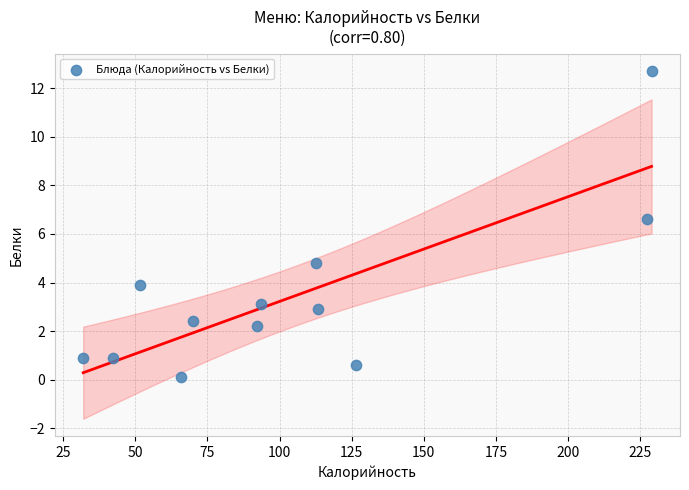

What Y value in the scatter plot is closest to 6?

6.6